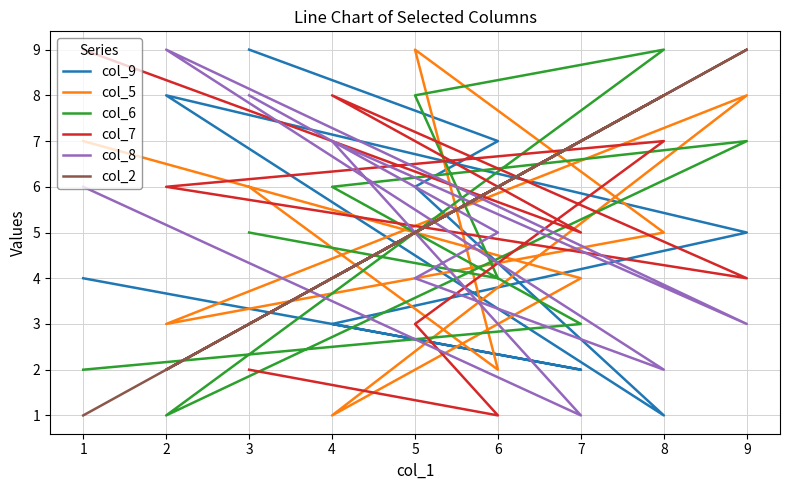

How many lines are shown in the chart?

6